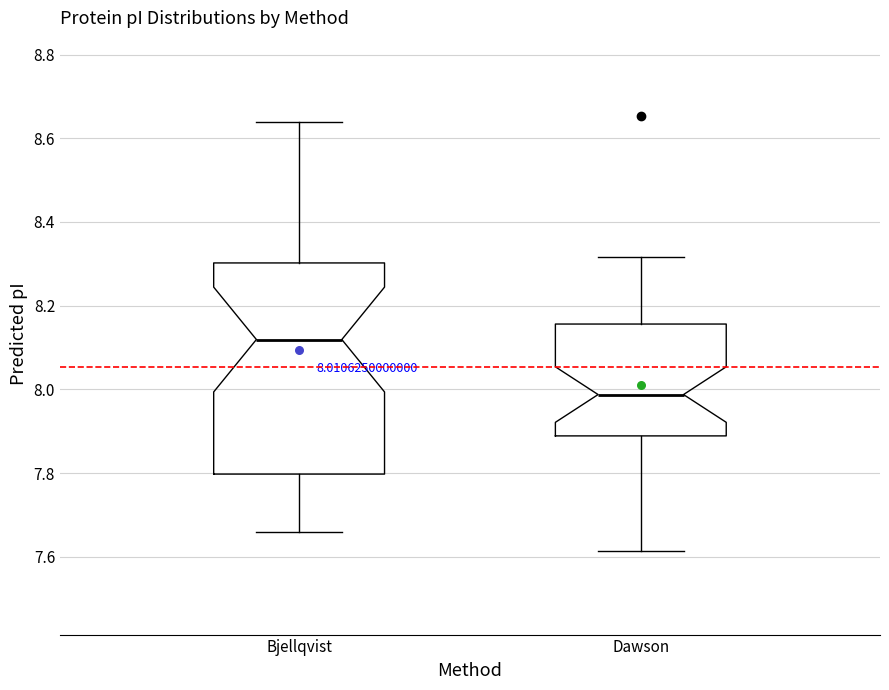

Comparing the boxes themselves (not the whiskers), which one is the tallest?

Bjellqvist